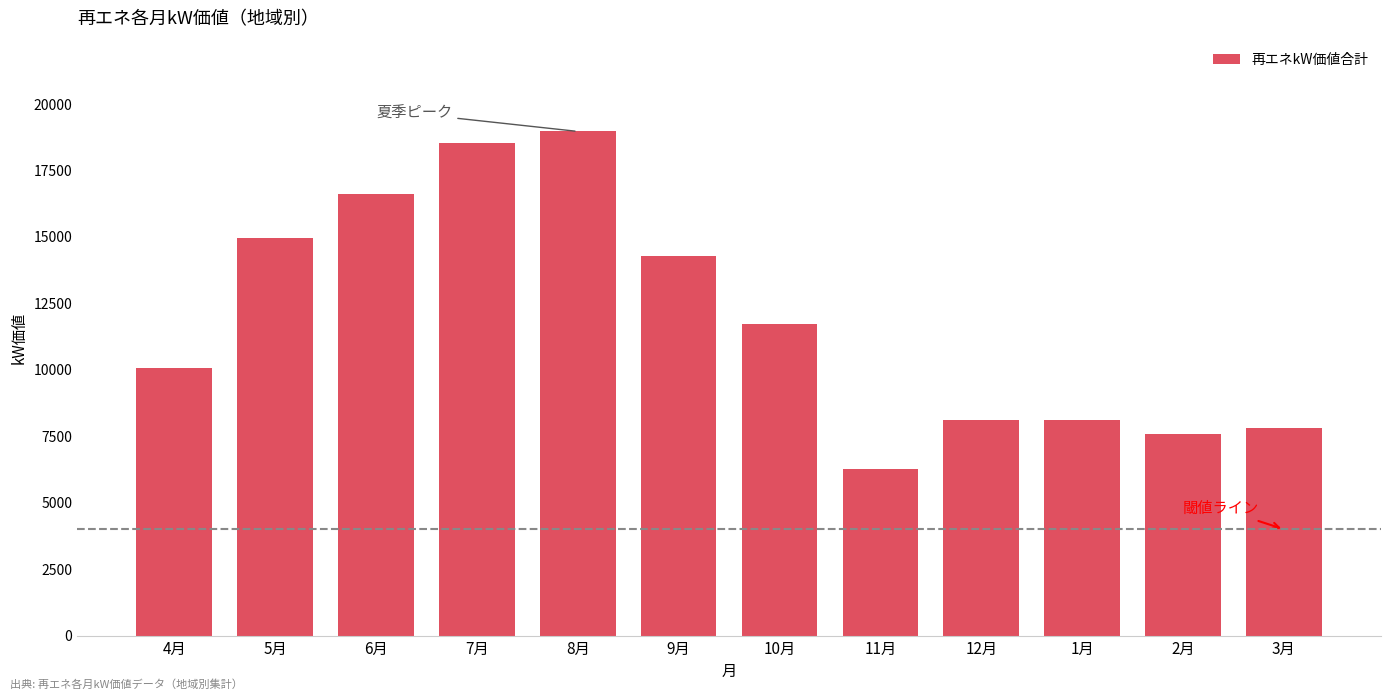

What is the minimum value shown in the chart?

6271.1